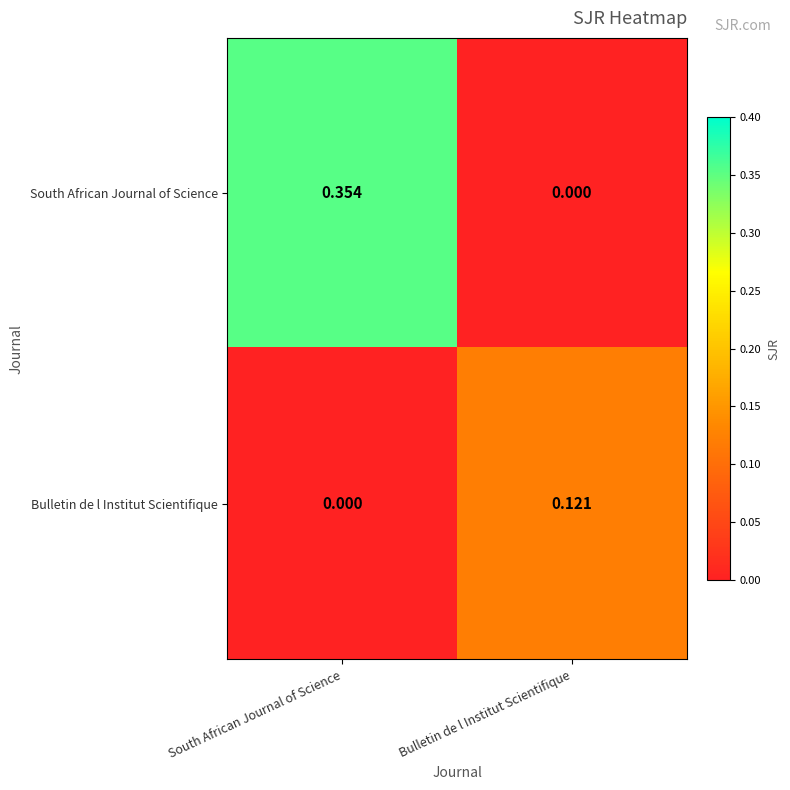

List the series in order of their peak value, lowest first.

Bulletin de l Institut Scientifique, South African Journal of Science